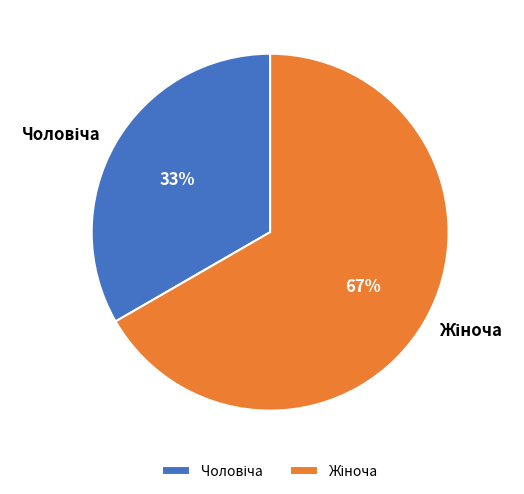

Is there any slice that represents more than half of the pie?

Yes